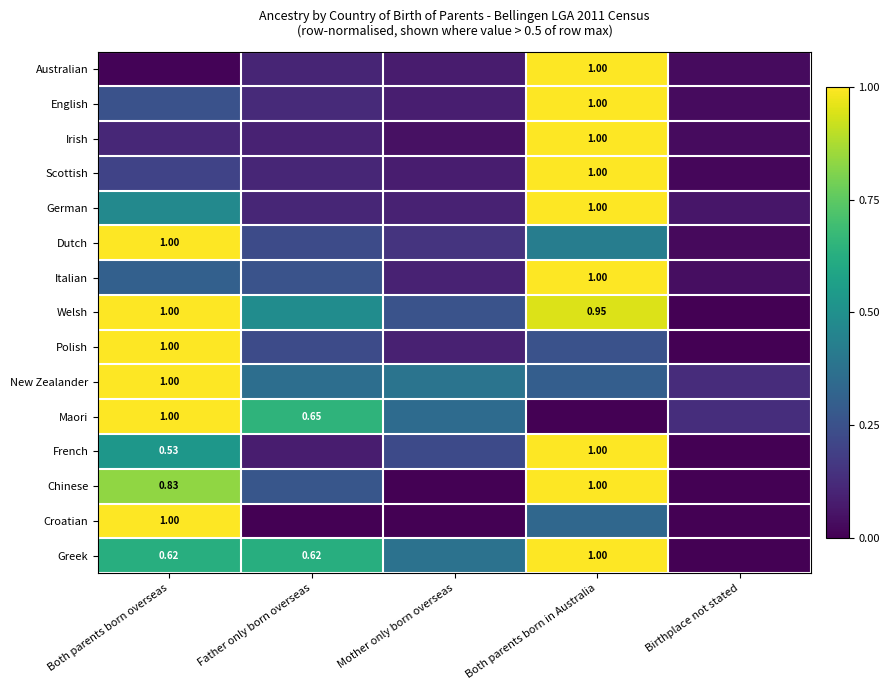

Which series has the widest spread of values?

Welsh